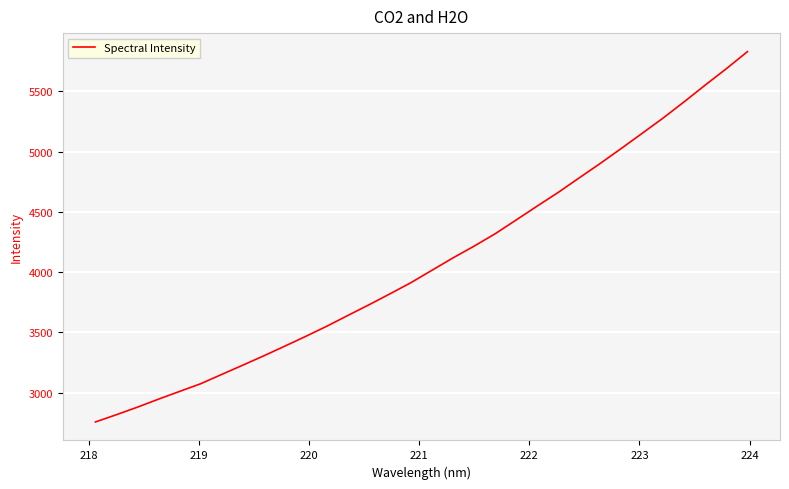

What is the smallest value displayed?

2757.9